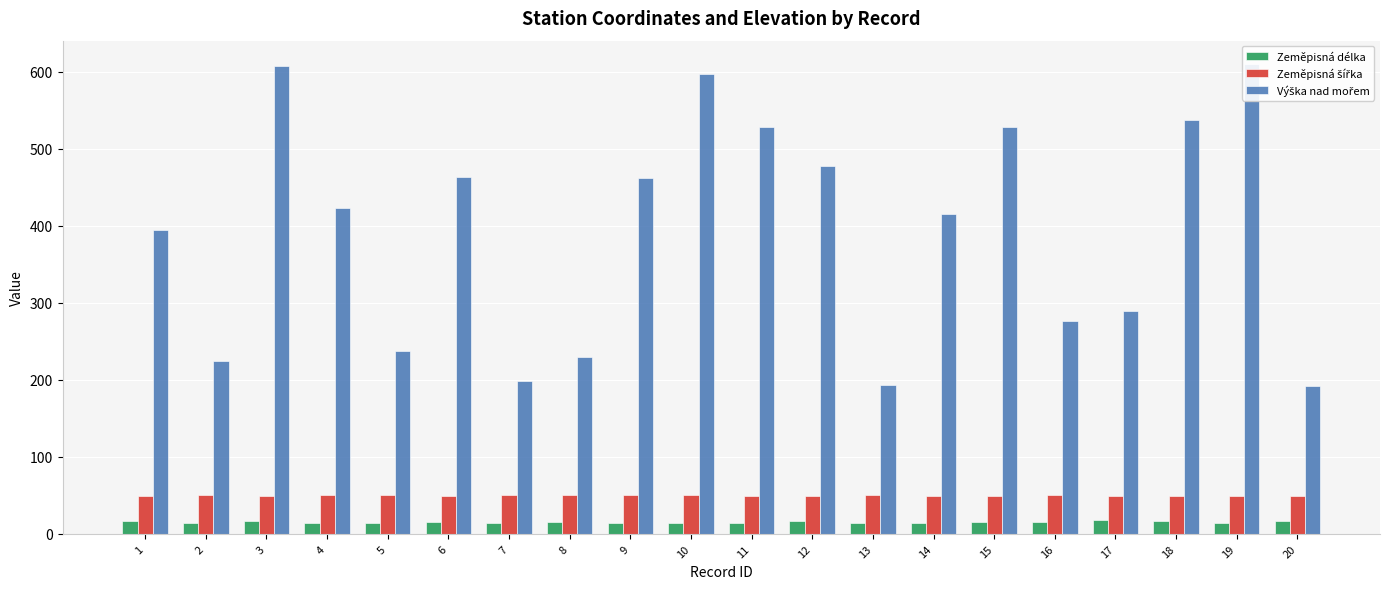

What is the difference between the Zeměpisná délka values at 4 and 1?

2.6